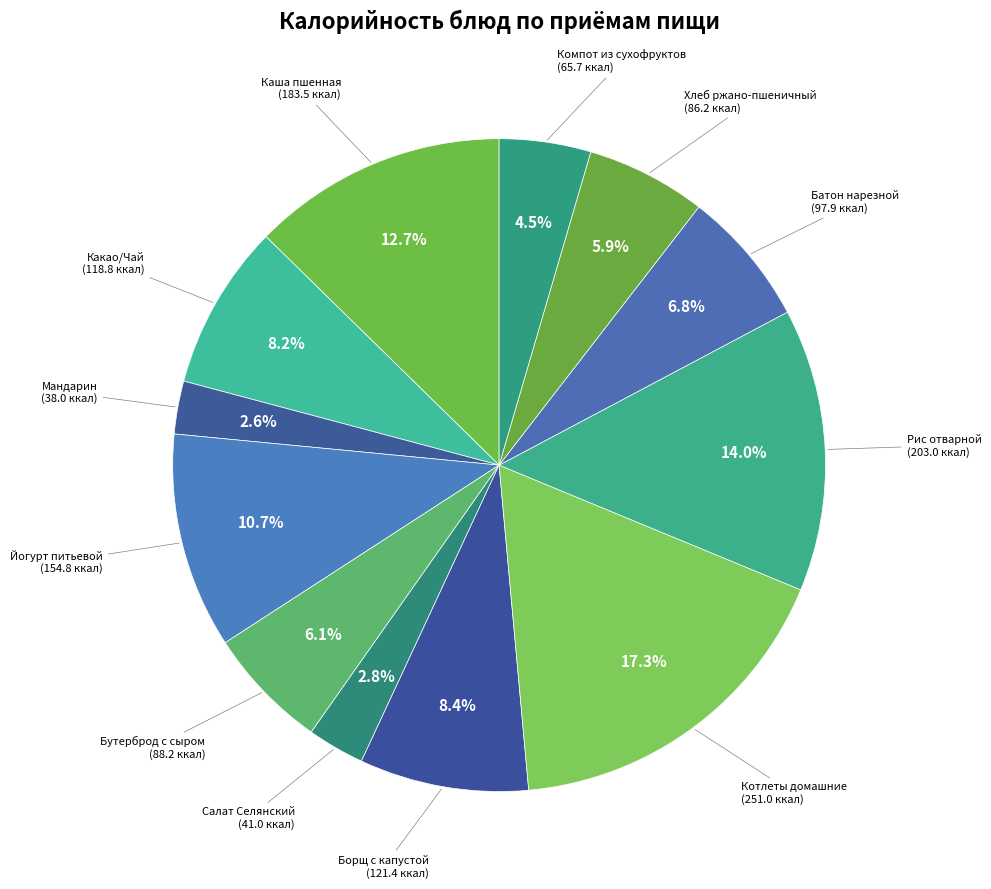

Which category has the biggest portion of the pie?

Котлеты домашние